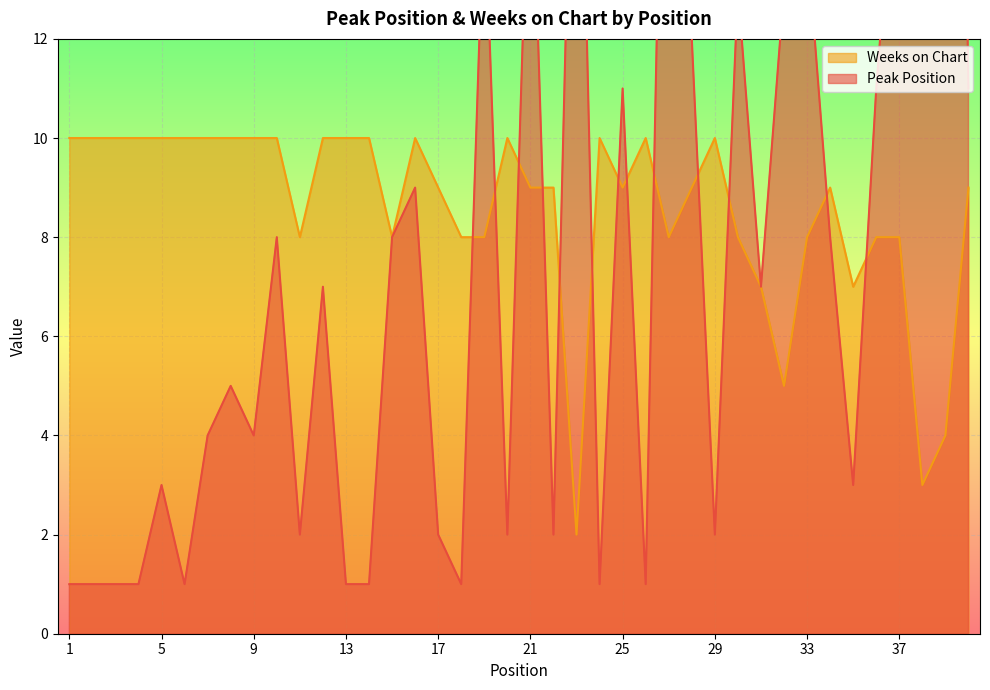

Reading left to right, what are all the values shown in this chart?

Peak Position: 1	1	1	1	3	1	4	5	4	8	2	7	1	1	8	9	2	1	15	2	17	2	21	1	11	1	24	12	2	13	7	13	14	8	3	11	17	19	39	11
Weeks on Chart: 10	10	10	10	10	10	10	10	10	10	8	10	10	10	8	10	9	8	8	10	9	9	2	10	9	10	8	9	10	8	7	5	8	9	7	8	8	3	4	9